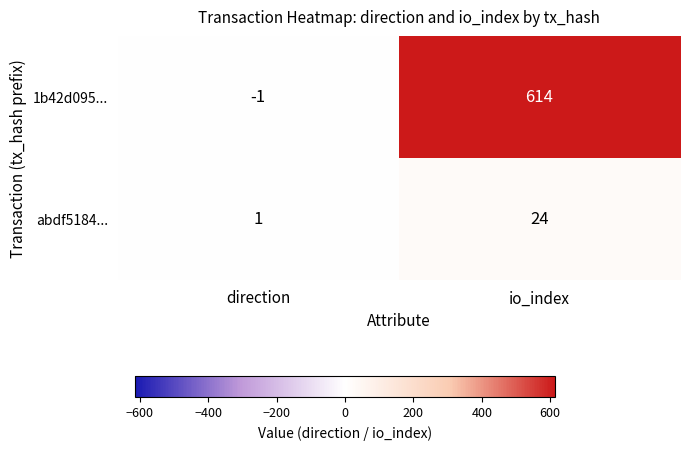

How many series are shown in this chart?

2